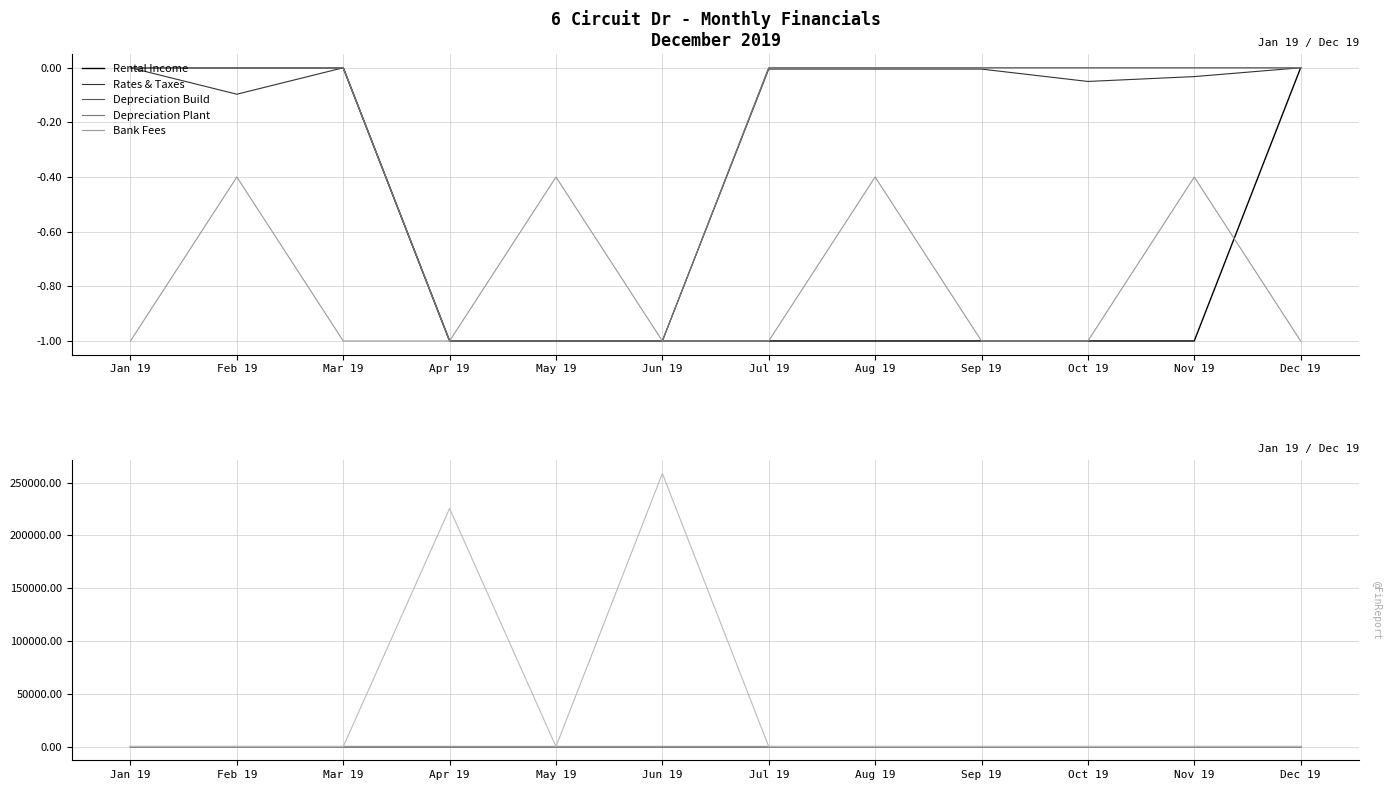

What position from the left is Sep 19?

9